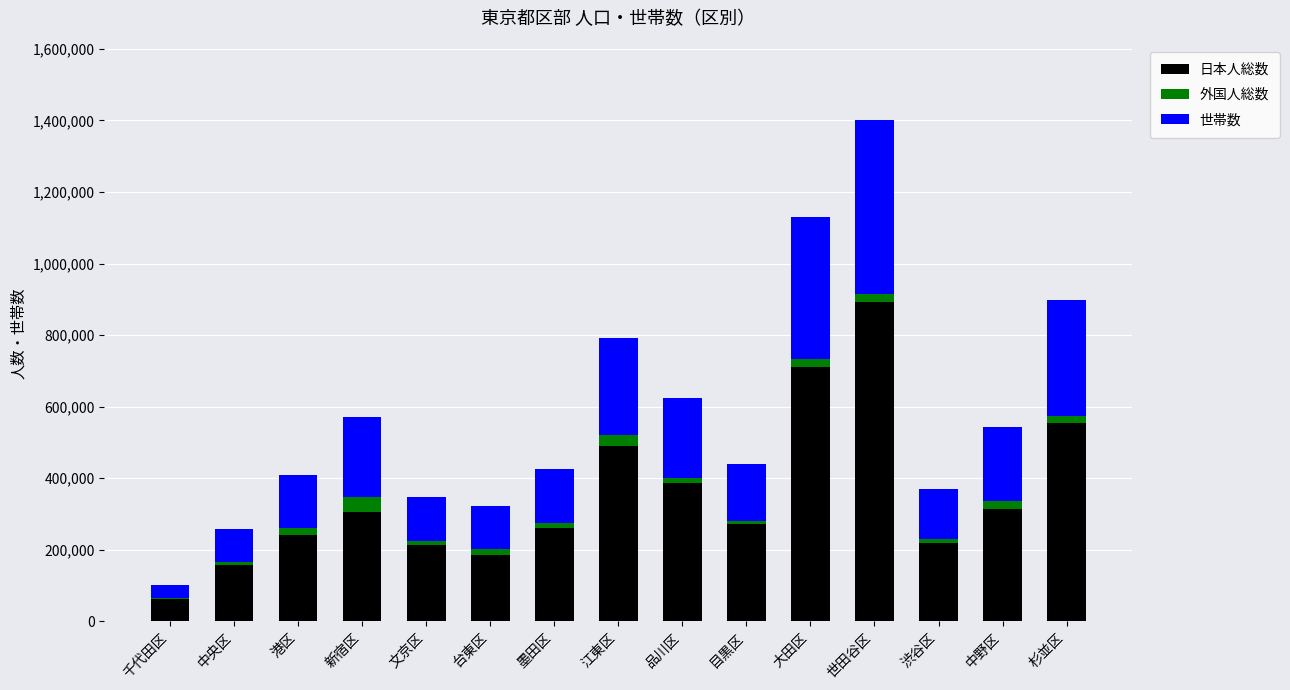

At which label does 日本人総数 reach its peak?

世田谷区